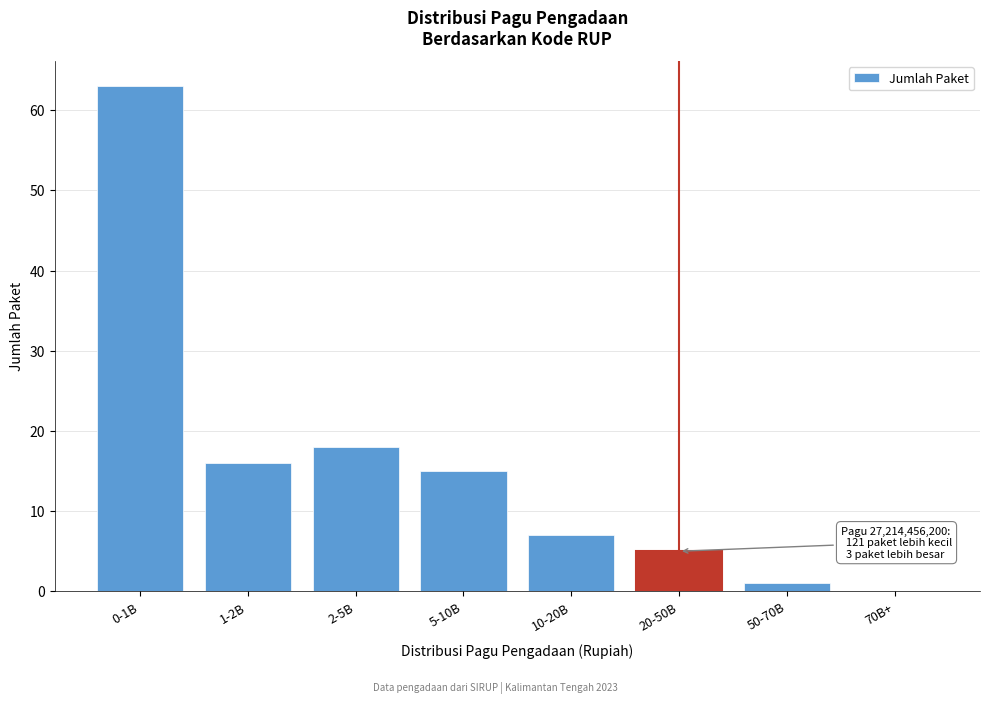

Reading left to right, list all the values displayed in this chart.

0-1B=63	1-2B=16	2-5B=18	5-10B=15	10-20B=7	20-50B=5	50-70B=1	70B+=0